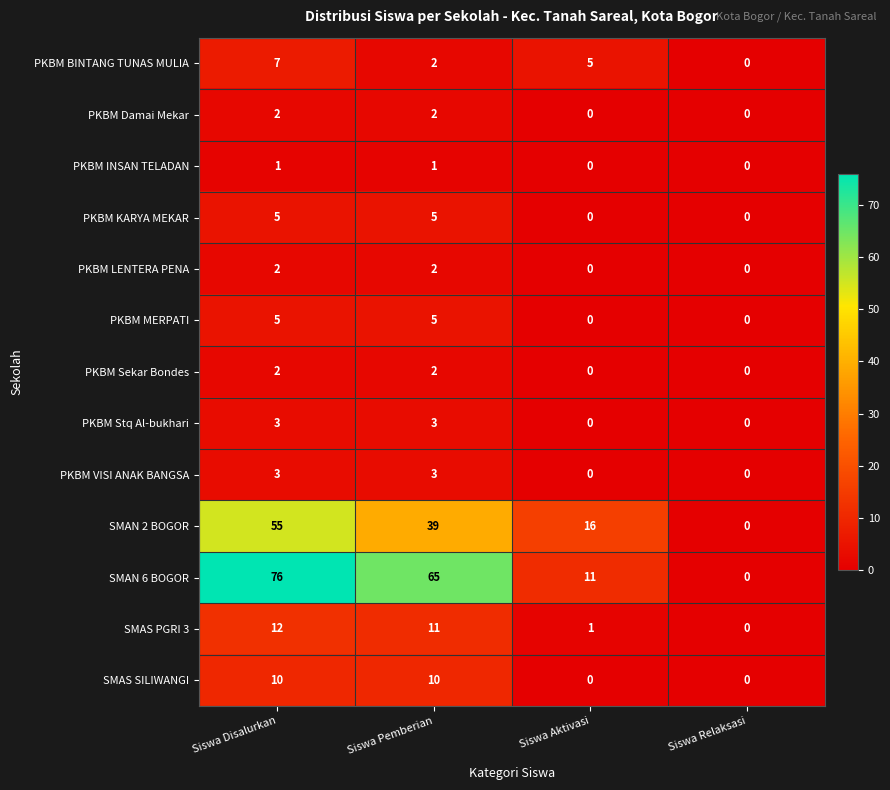

Which series changed the most between Siswa Disalurkan and Siswa Aktivasi?

SMAN 6 BOGOR